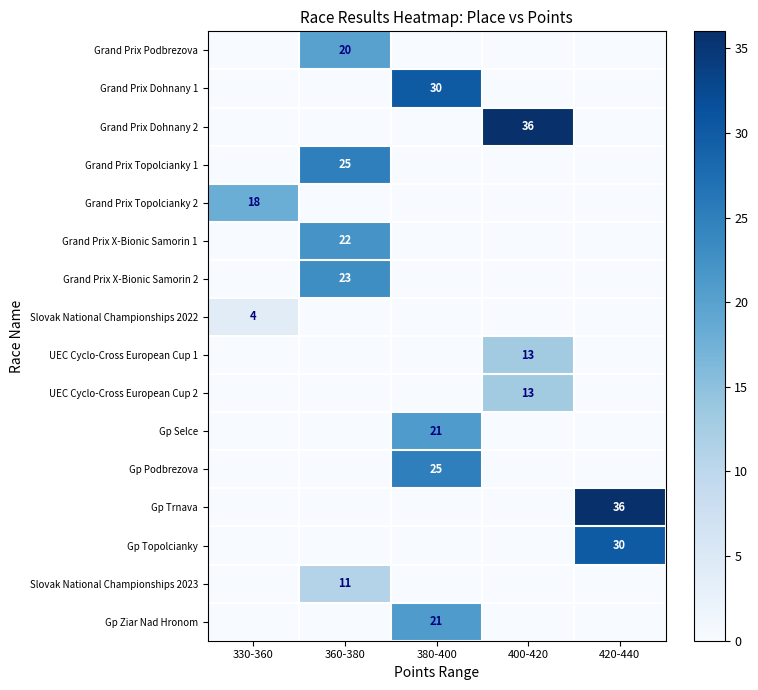

What is the highest value of the Slovak National Championships 2022 series?

4